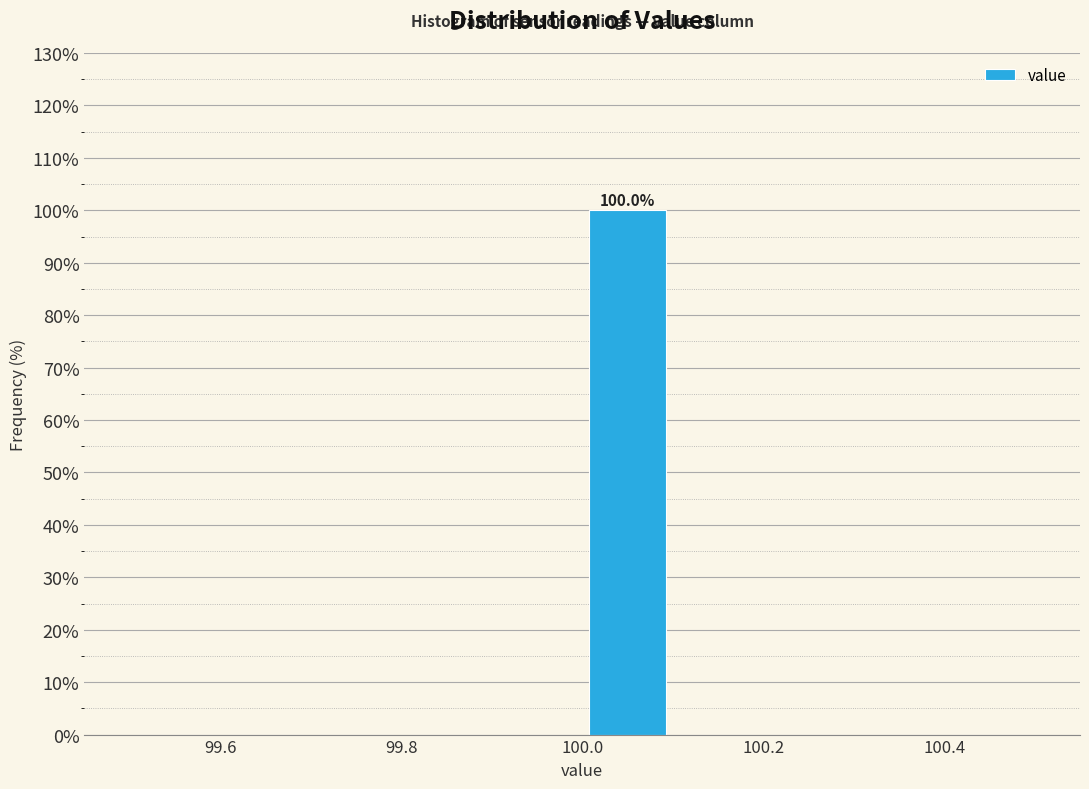

Which range on the x-axis has the tallest bar?

100.0 to 100.1